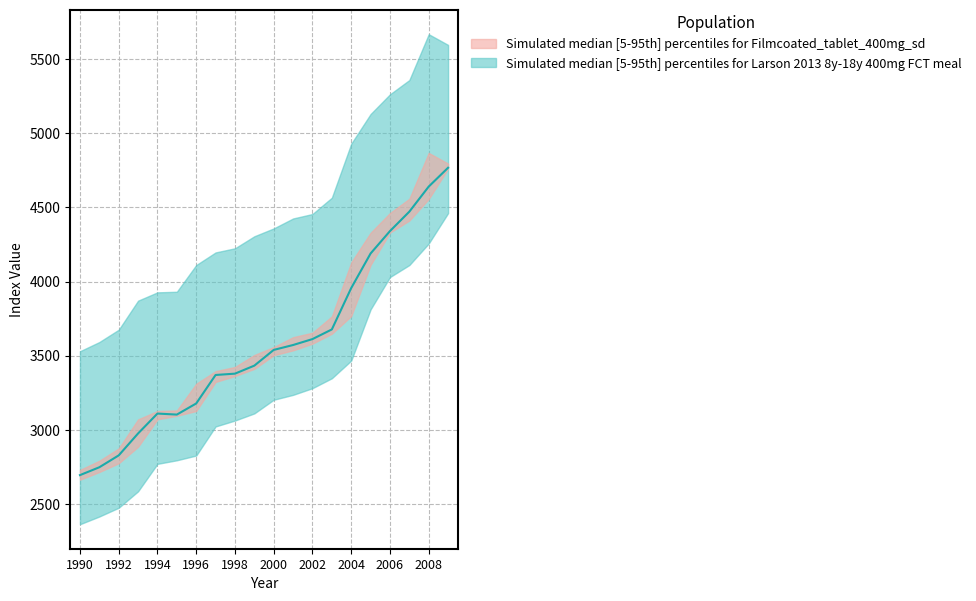

Rank the categories by value from lowest to highest.

1990, 1991, 1992, 1993, 1995, 1994, 1996, 1997, 1998, 1999, 2000, 2001, 2002, 2003, 2004, 2005, 2006, 2007, 2008, 2009